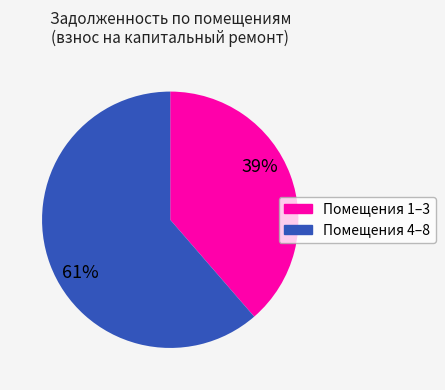

To the nearest percent, what is the average slice percentage?

50%